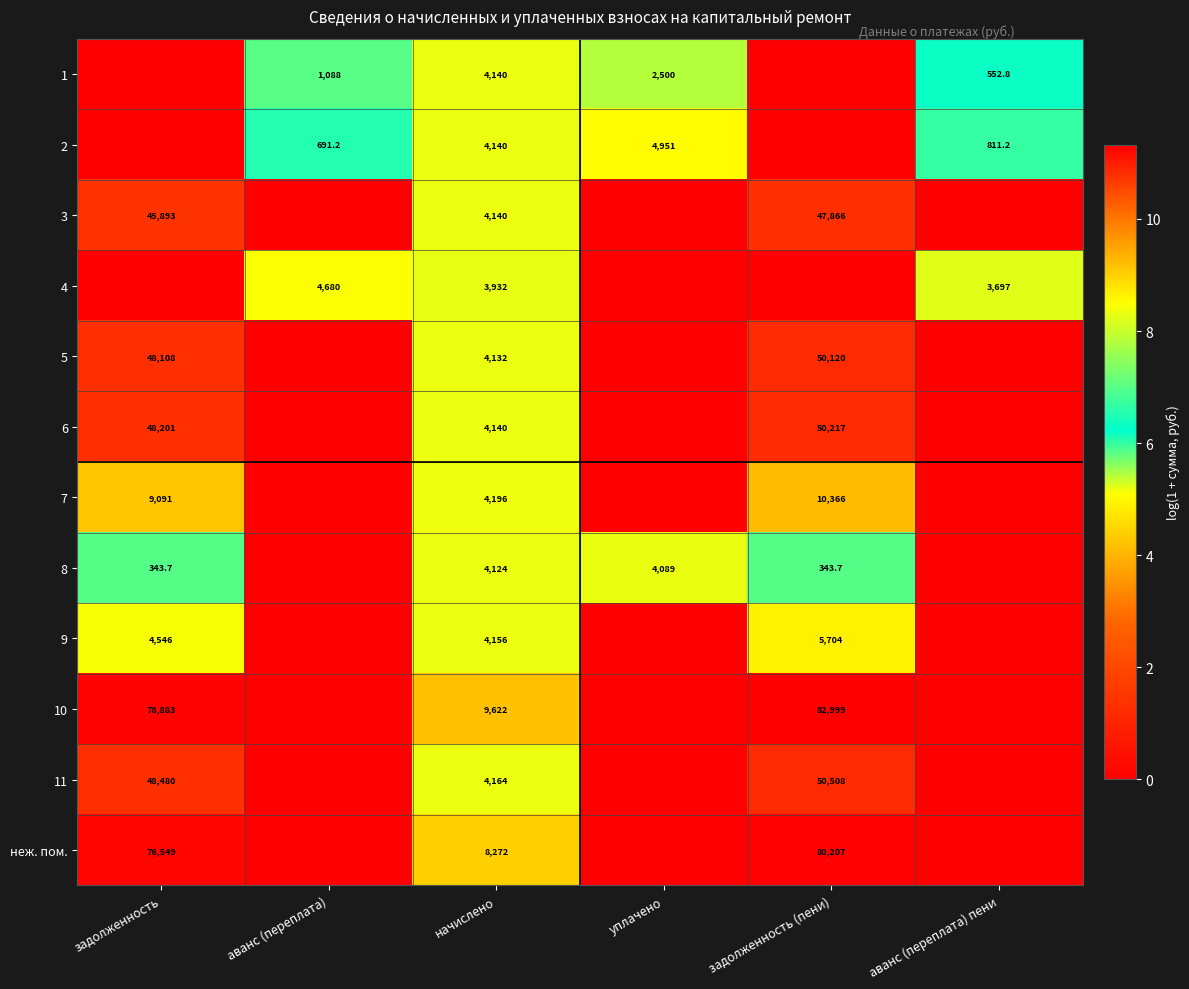

What is the sum of the 9 values at начислено and задолженность (пени)?

9860.0